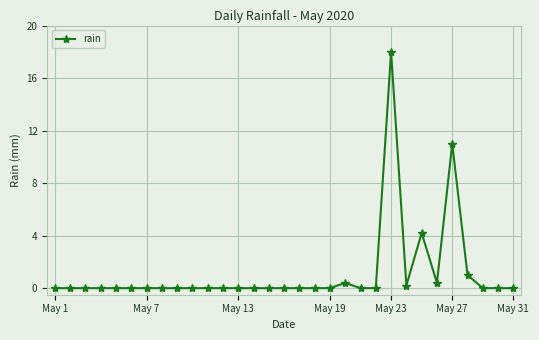

Does the chart have visible grid lines?

Yes